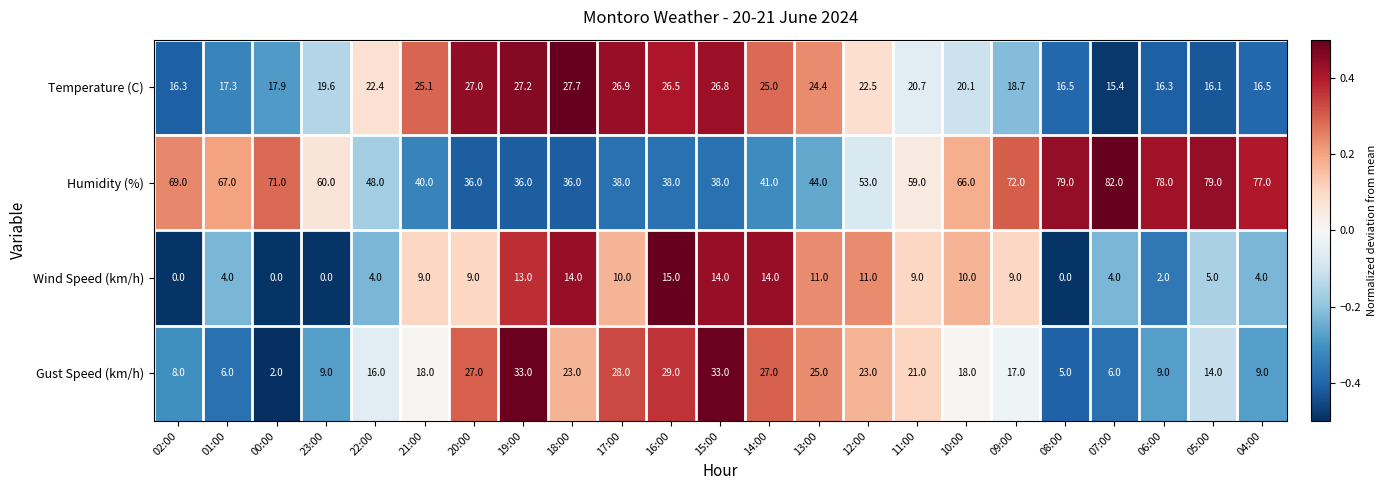

Where is Gust Speed (km/h) nearest to the value 17?

09:00